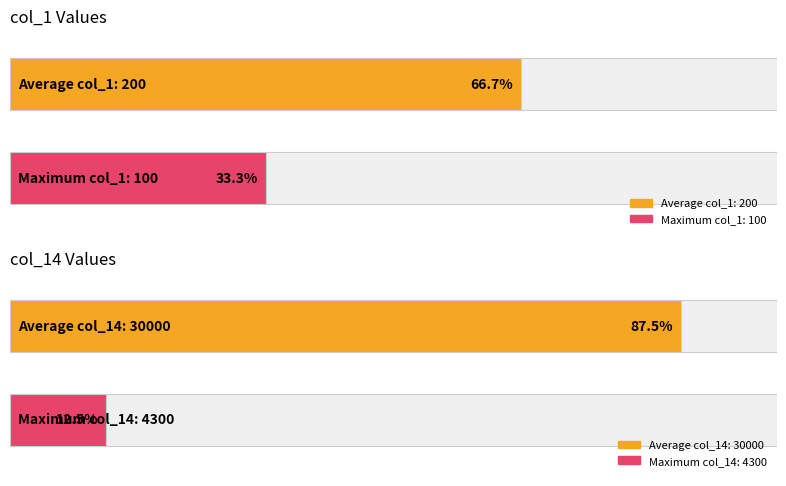

The col_14 series shows 7716 at 100. True or false?

False